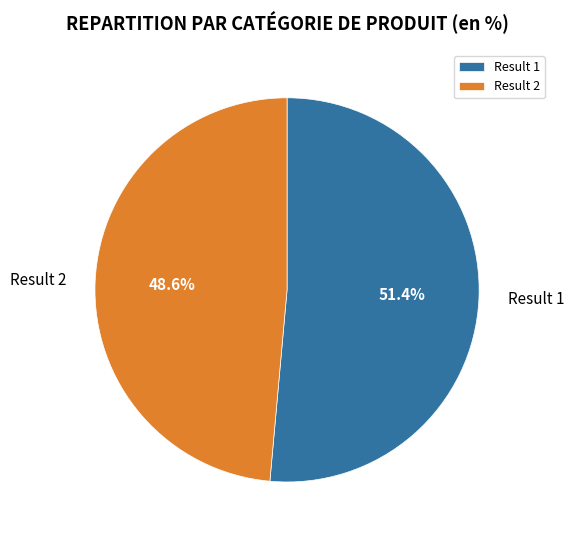

Combined, what portion of the pie is Result 2 and Result 1?

100.0%